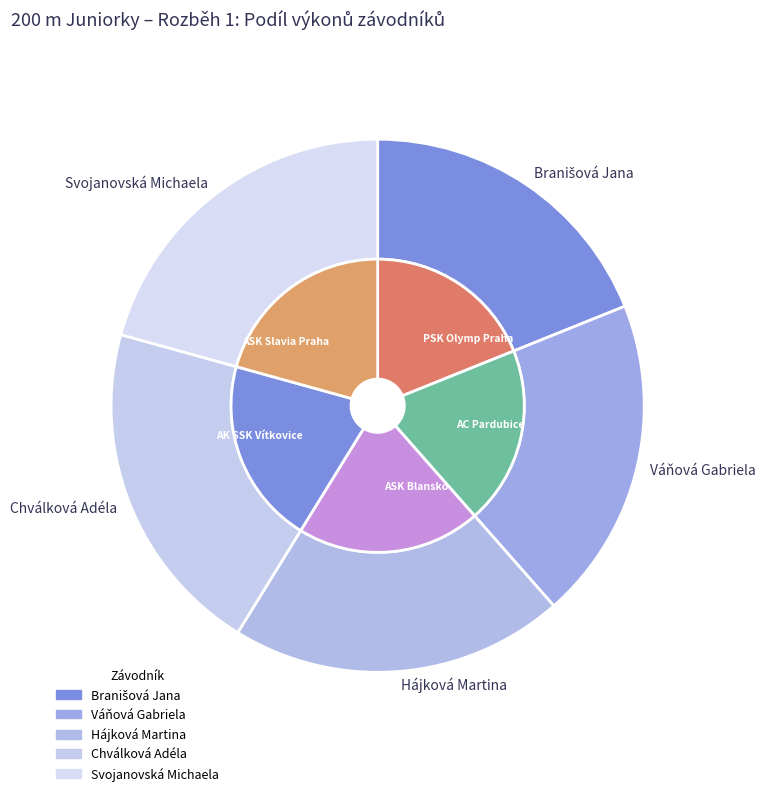

Rank the categories by value from lowest to highest.

Branišová Jana, Váňová Gabriela, Hájková Martina, Chválková Adéla, Svojanovská Michaela